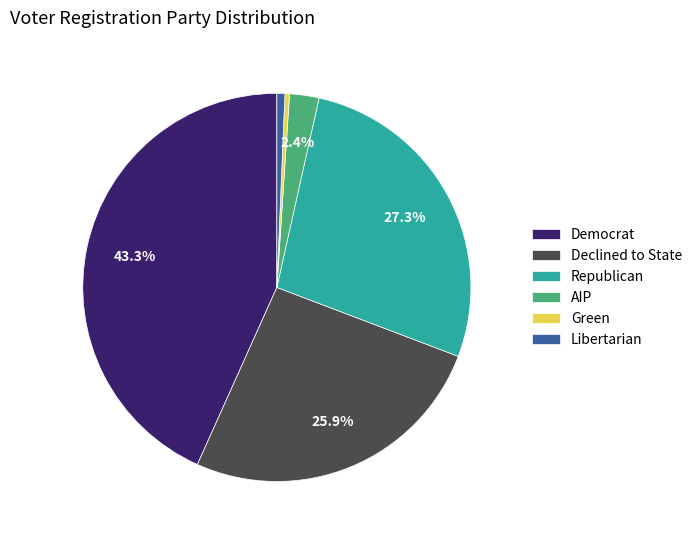

Which category has the biggest portion of the pie?

Democrat